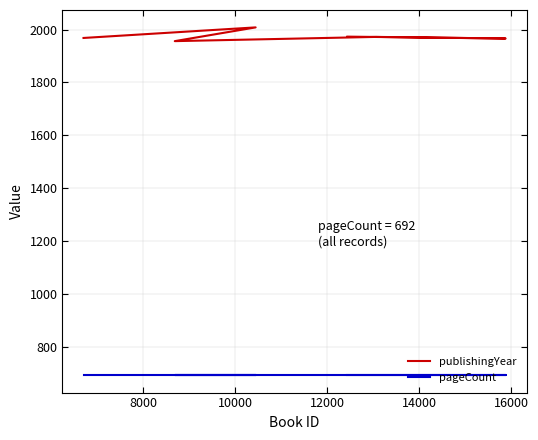

True or false: publishingYear and pageCount cross at least once.

False